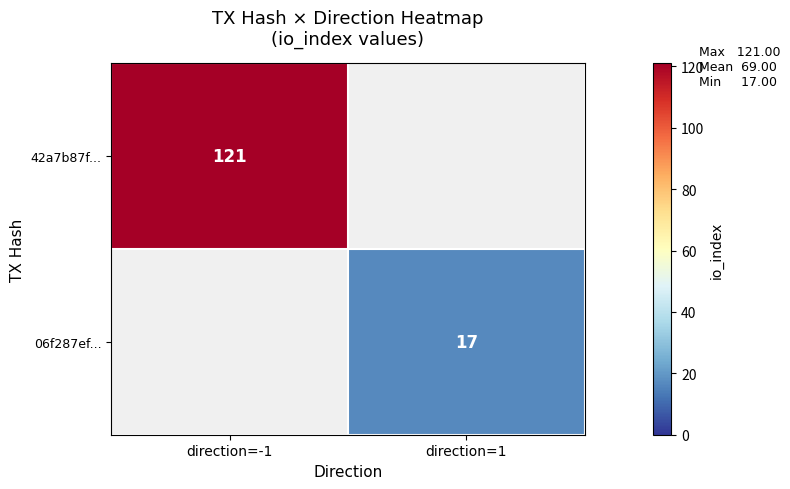

Is it true that 42a7b87f... equals 183 at direction=-1?

False